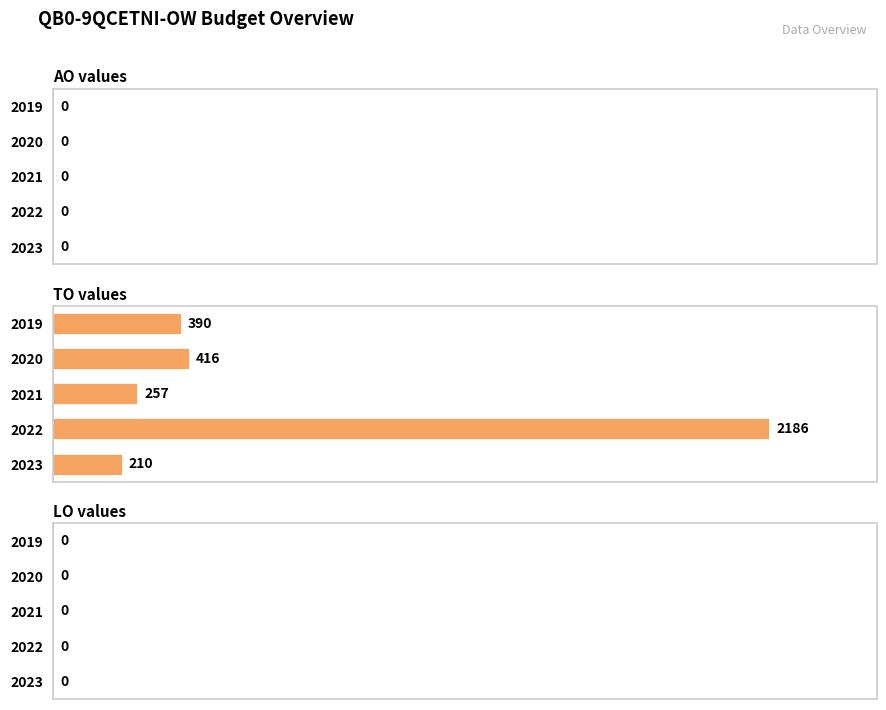

What is the ratio of the value at 2021 to the value at 2019?

0.7